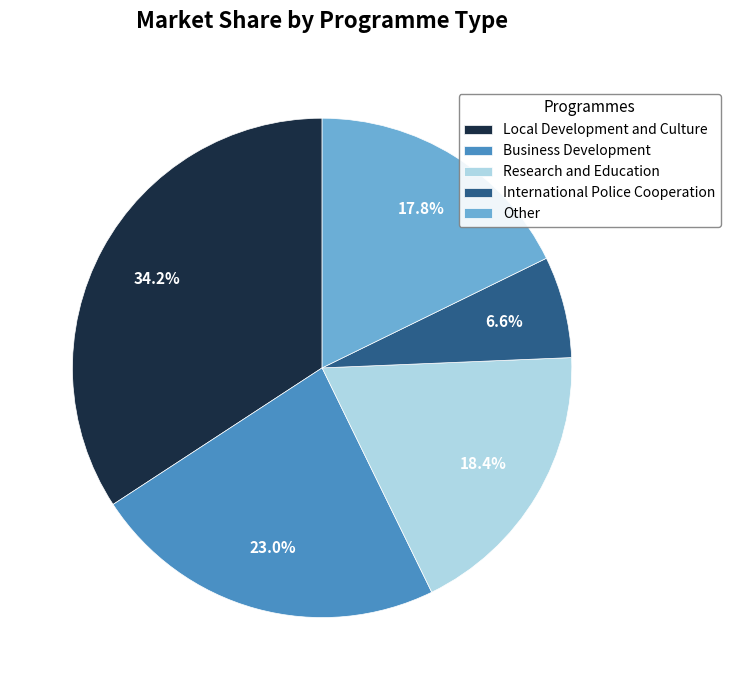

Which has a higher value, Other or Business Development?

Business Development